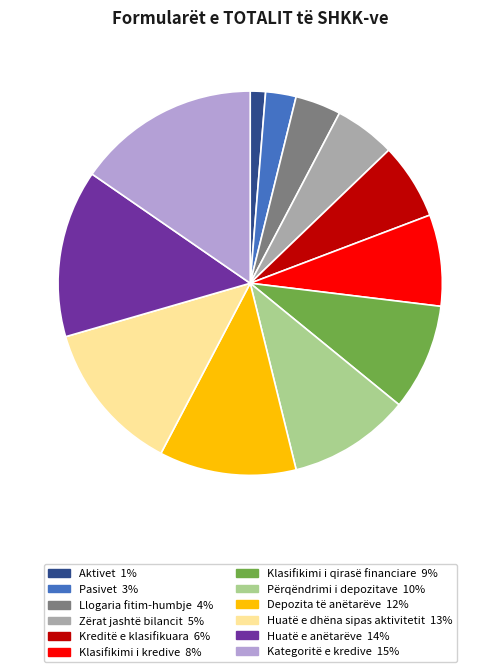

What is the largest slice in the pie chart?

Kategoritë e kredive